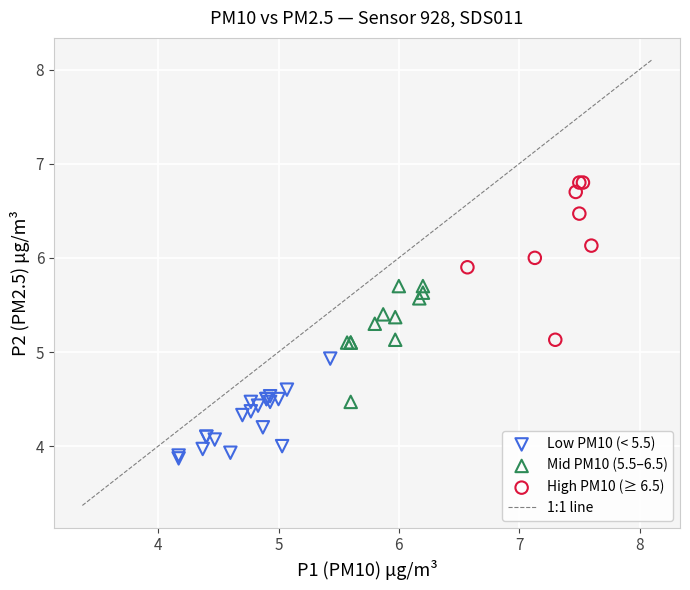

Which series reaches the maximum Y coordinate?

High PM10 (≥ 6.5)